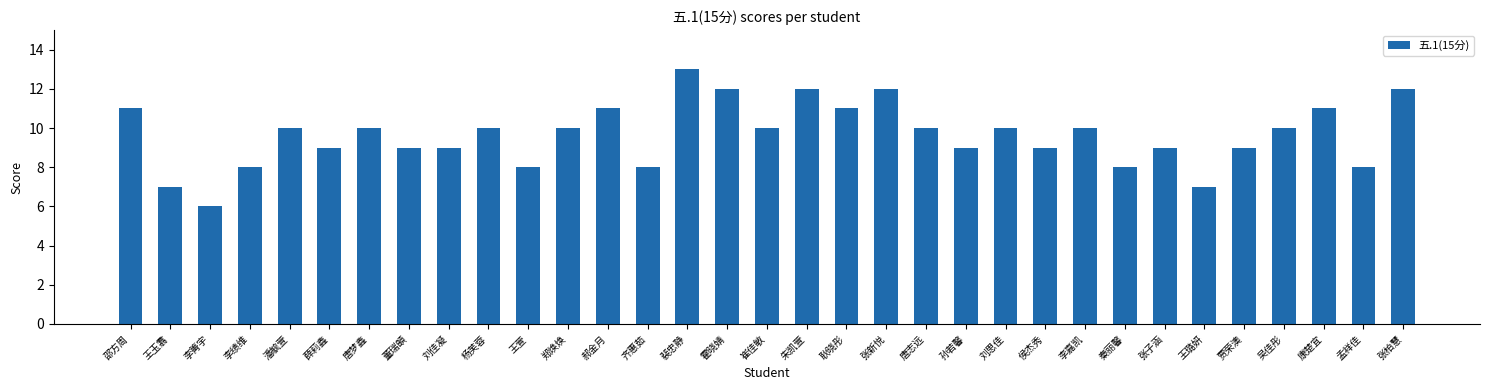

The value at 李箐宇 is 9. True or false?

False